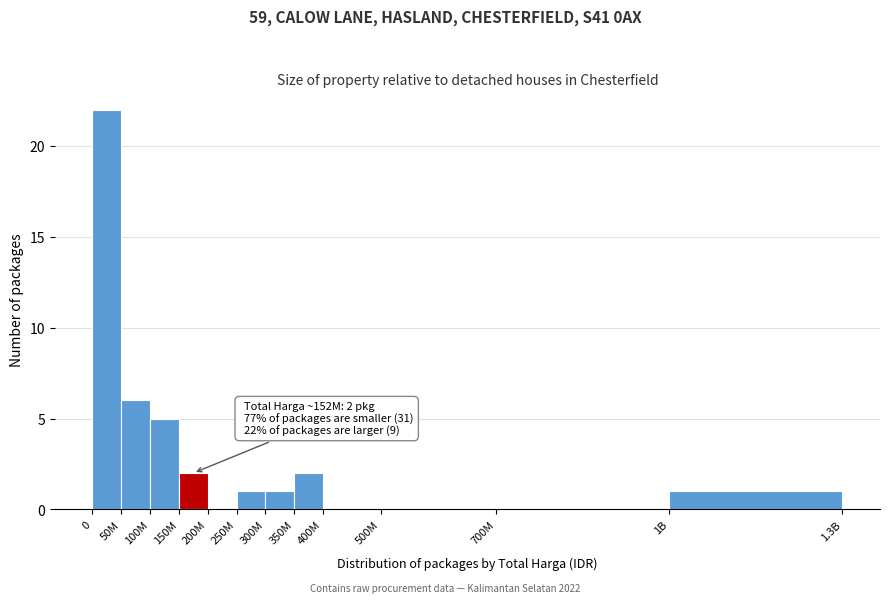

Reading left to right, list all the values displayed in this chart.

0=22	50M=6	100M=5	150M=2	200M=0	250M=1	300M=1	350M=2	400M=0	500M=0	700M=0	1B=1